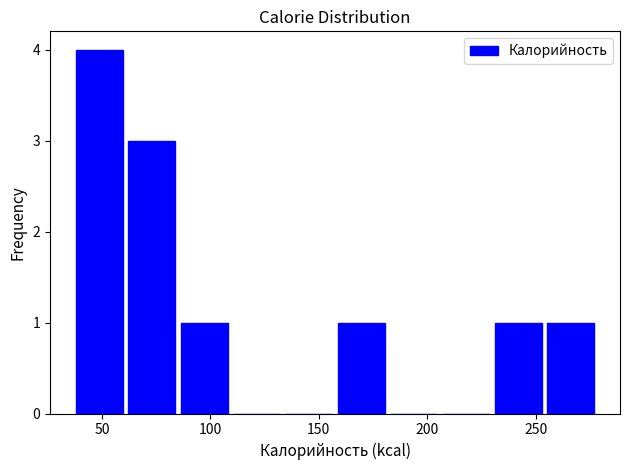

What is the height of the bar covering 230 to 255 on the x-axis? Neither the bar edges nor the heights are printed on the chart, so give them approximately, as read against the axes.

1